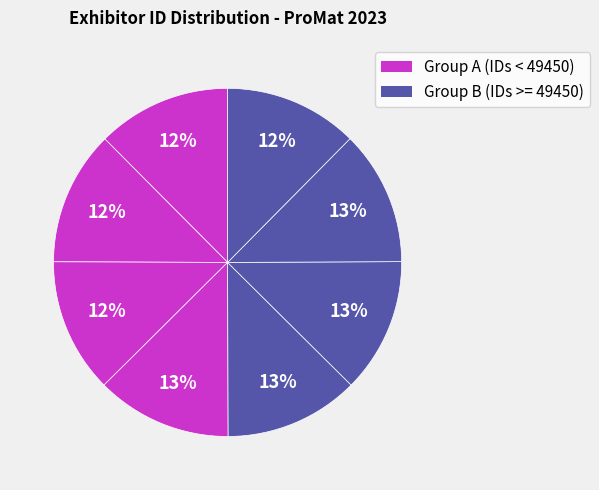

How many slices are in this pie chart?

8